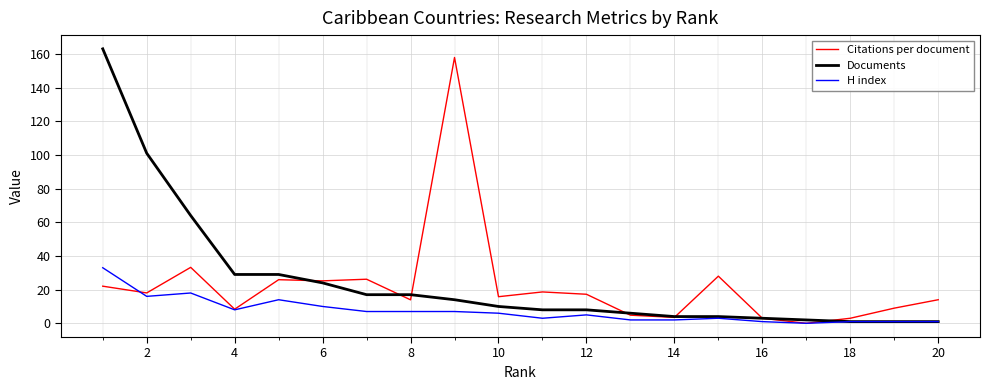

What is the greatest value displayed?

163.0